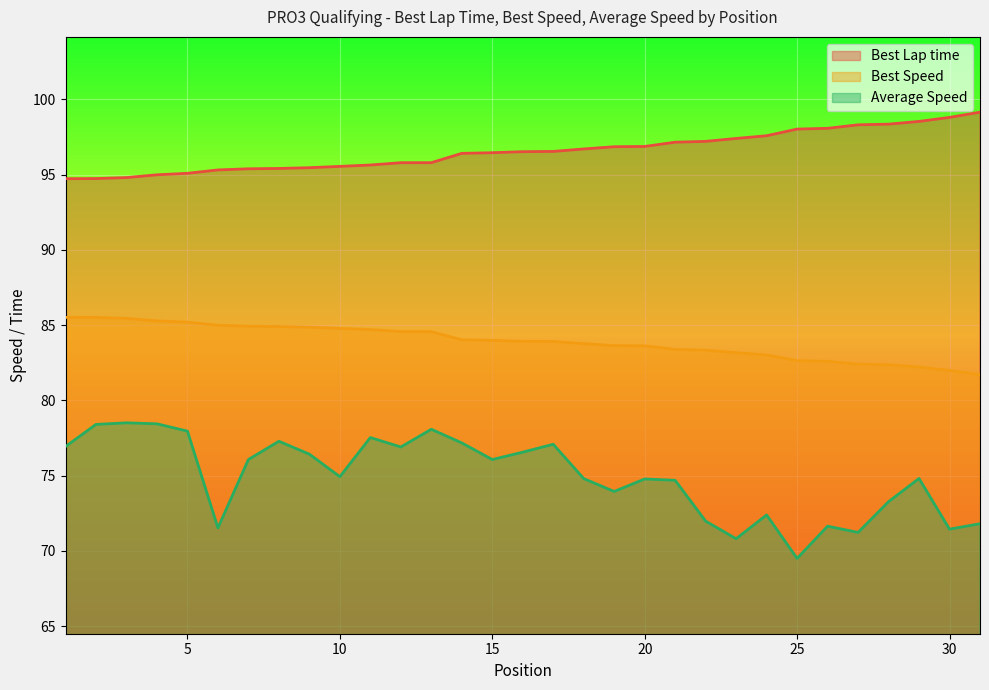

Which series has the largest total across all categories?

Best Lap time